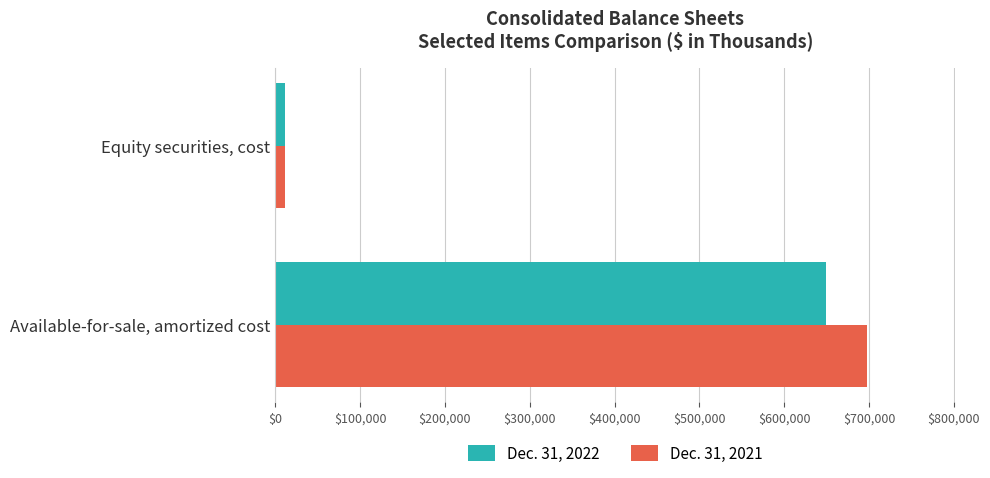

List the series in order of their overall mean, highest first.

Dec. 31, 2021, Dec. 31, 2022